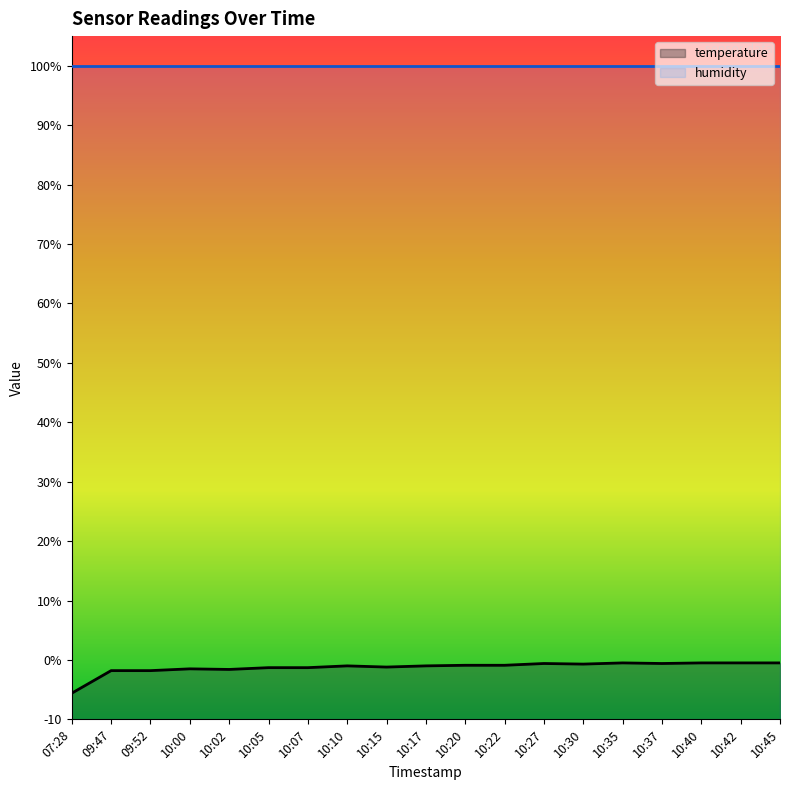

True or false: there are more than 0 points higher than both neighbors.

True